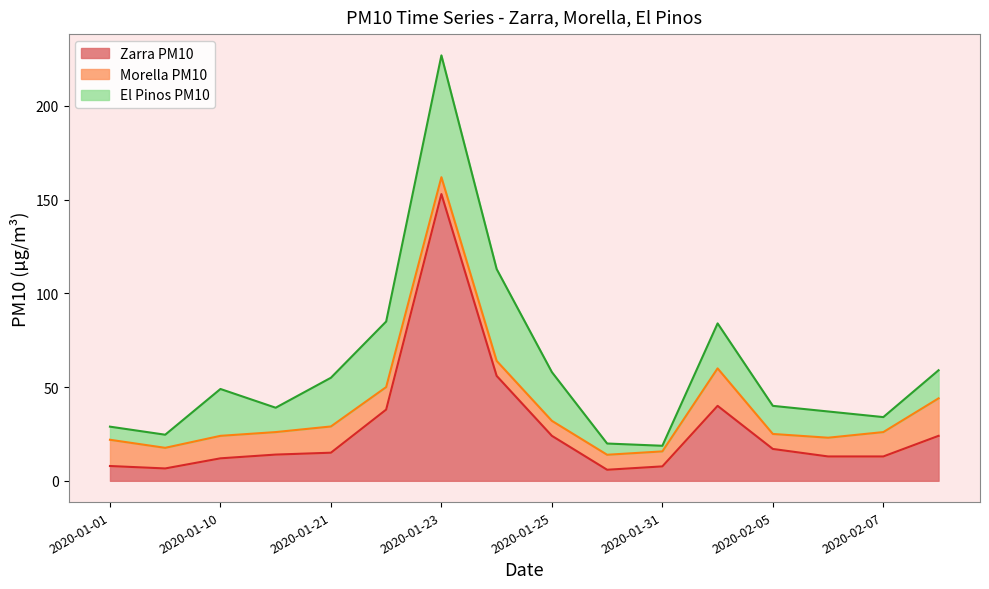

True or false: El Pinos PM10 has a value of 35.0 at 2020-01-22.

True